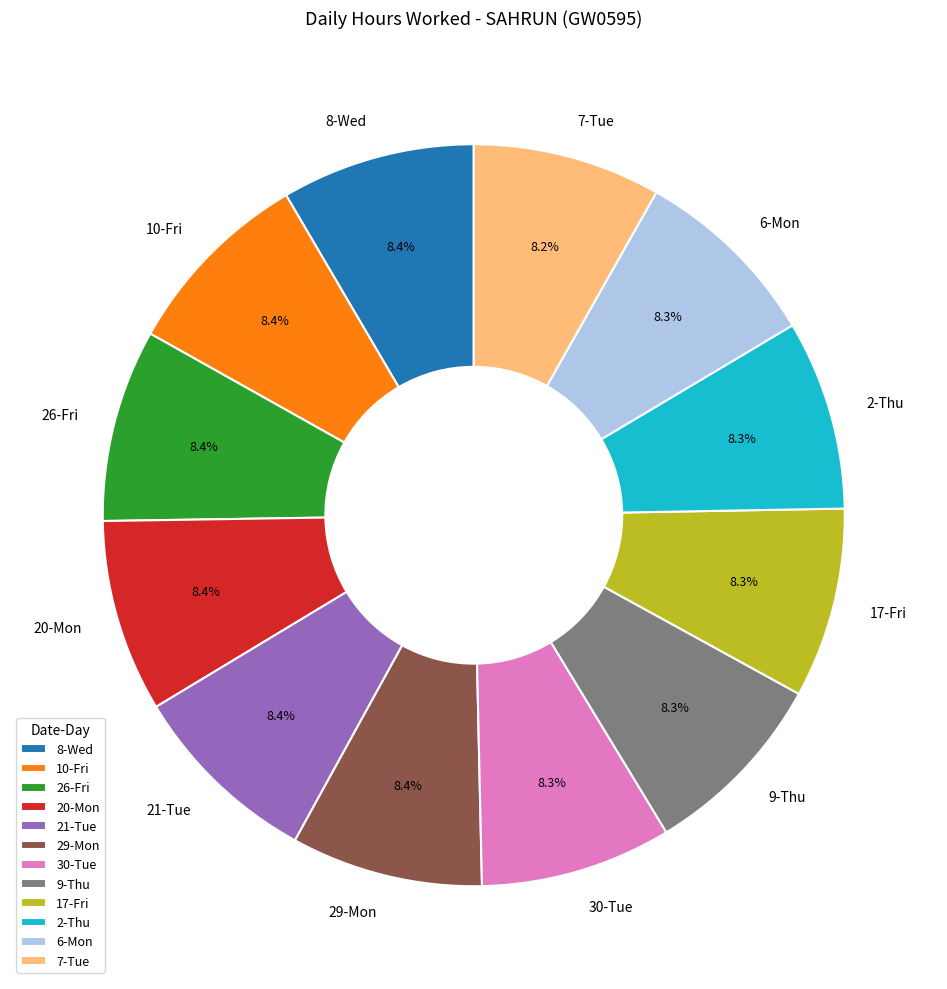

Does 7-Tue account for over 50% of the chart?

No